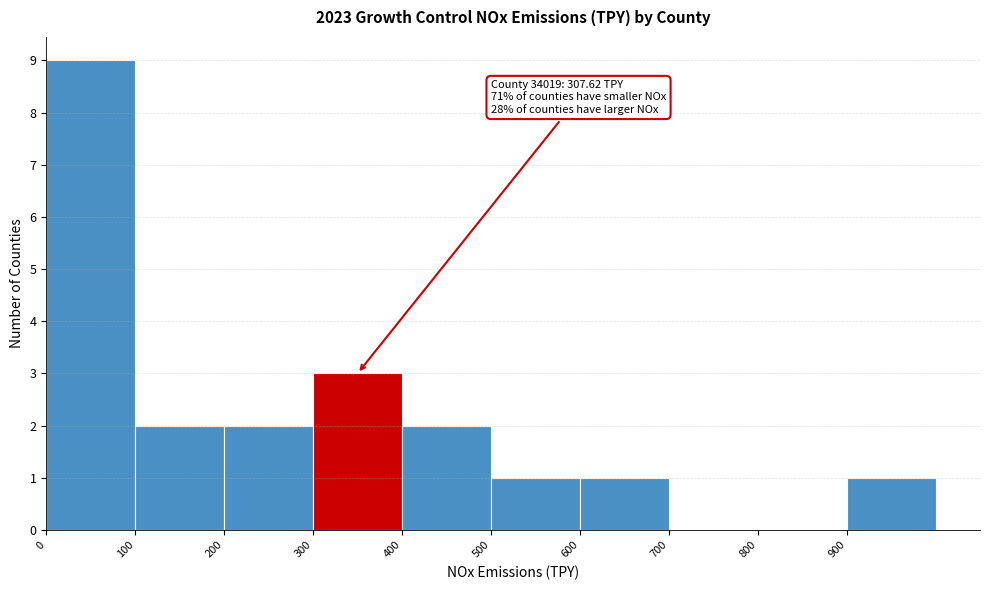

Over which range of the x-axis is the bar tallest?

0 to 100